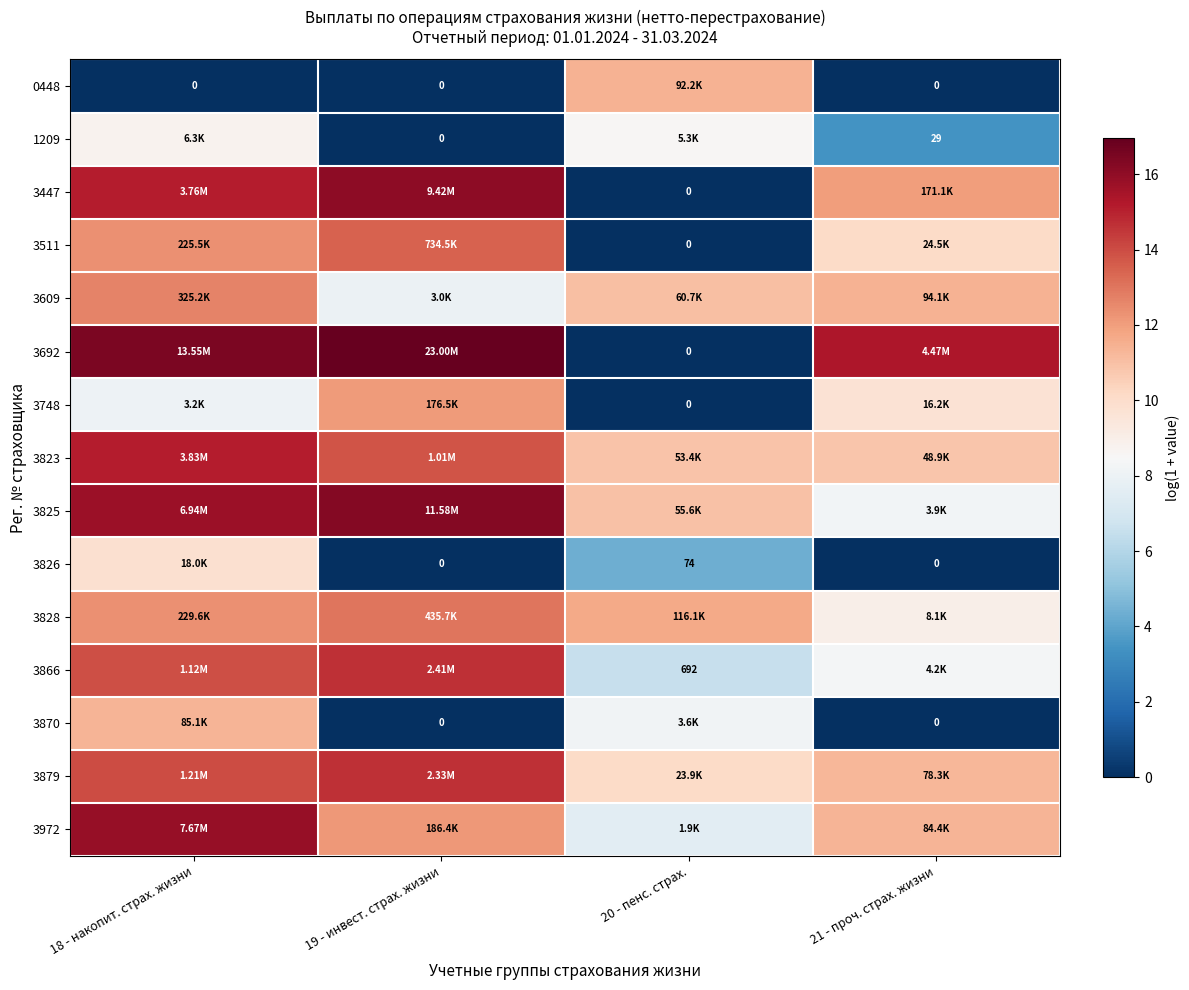

Rank the categories by 0448 value from lowest to highest.

18 - накопит. страх. жизни, 19 - инвест. страх. жизни, 21 - проч. страх. жизни, 20 - пенс. страх.